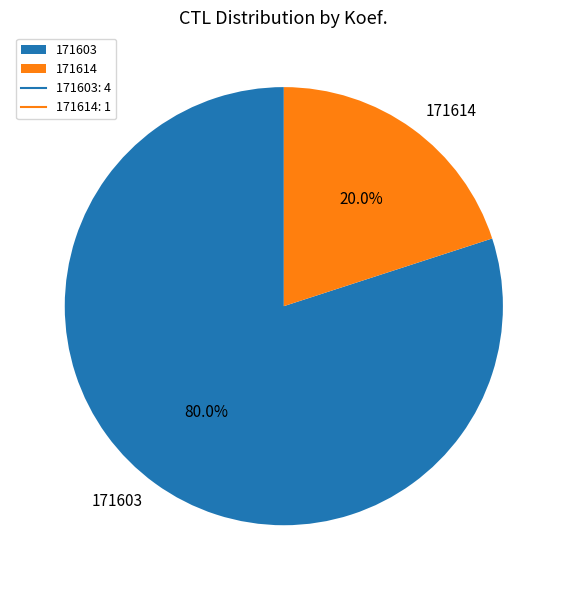

Between 171614 and 171603, which is larger?

171603